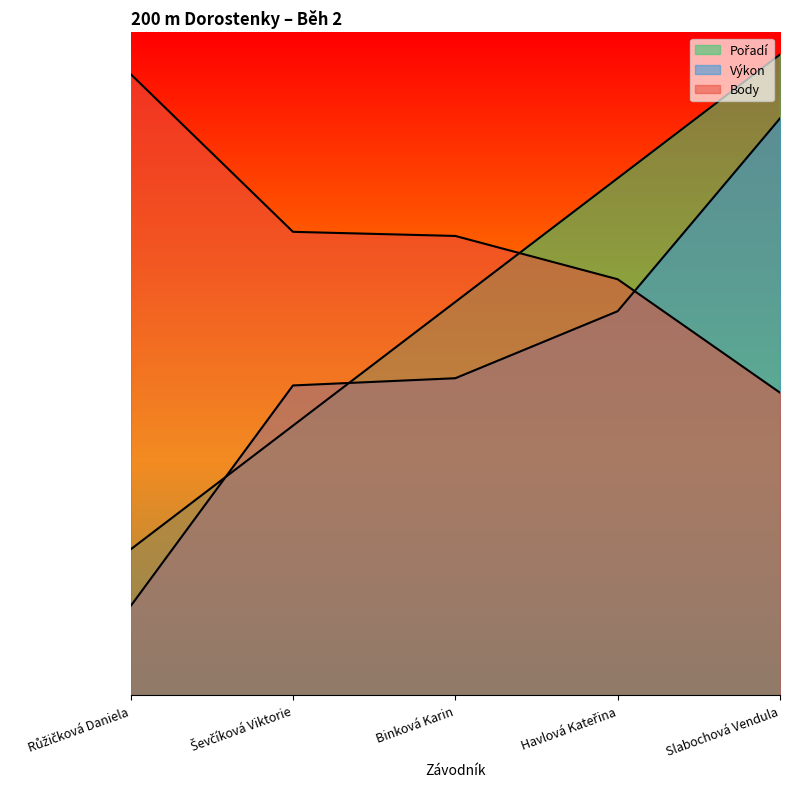

Which series has the largest total across all categories?

Body